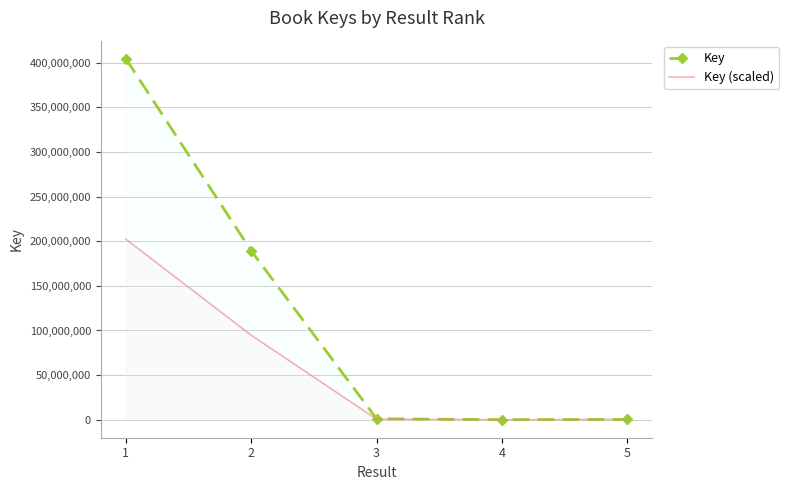

True or false: Key and Key (scaled) intersect in this chart.

False